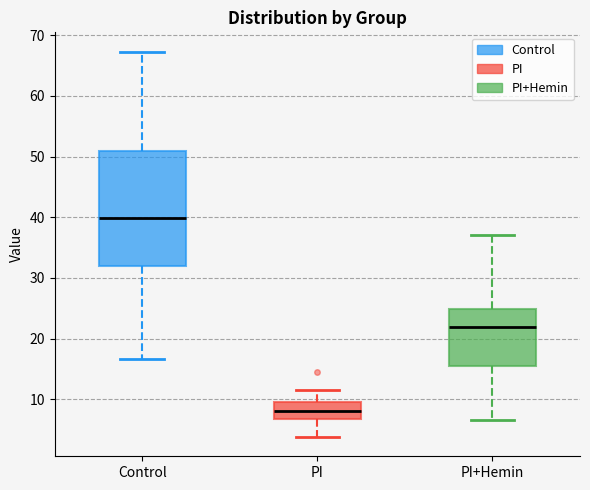

Reading left to right, transcribe this box plot: for each box, give where its median line is, the range the box spans, and where its two whiskers end, as read against the y-axis. The values are not printed on the chart, so give them approximately, as read against the axis.

Control: median 40, box 32 to 51, whiskers 17 to 67
PI: median 8, box 7 to 10, whiskers 4 to 12
PI+Hemin: median 22, box 16 to 25, whiskers 7 to 37